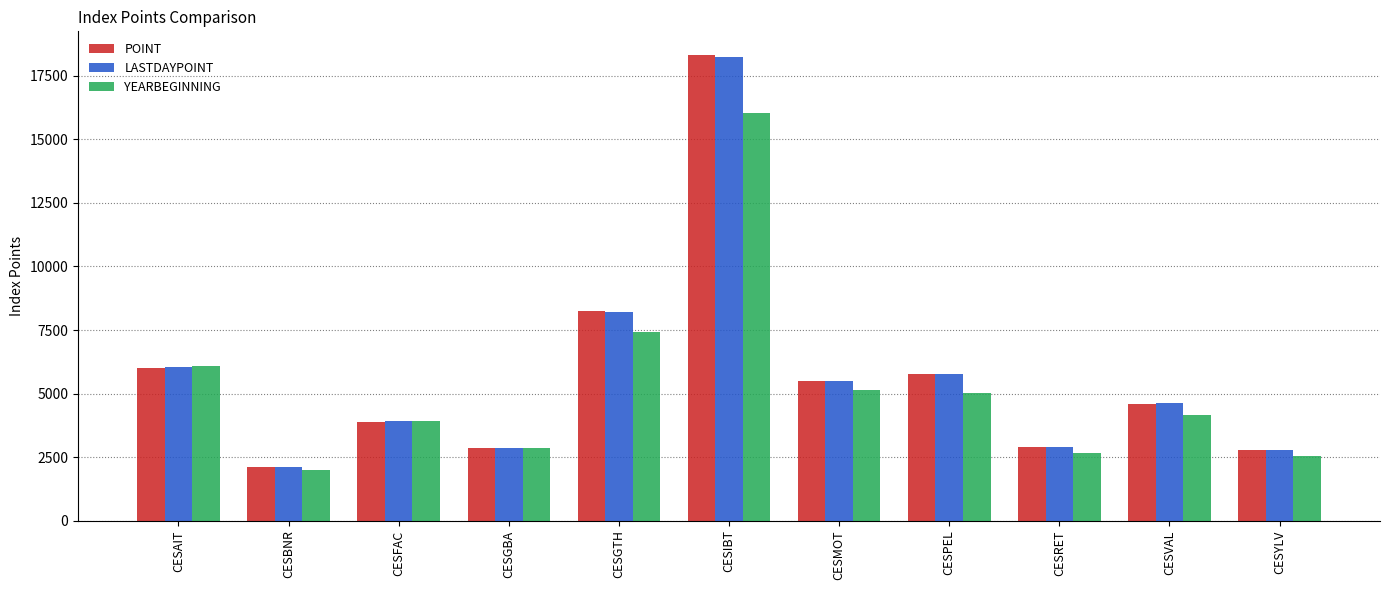

What is the difference between the POINT values at CESGTH and CESBNR?

6167.0